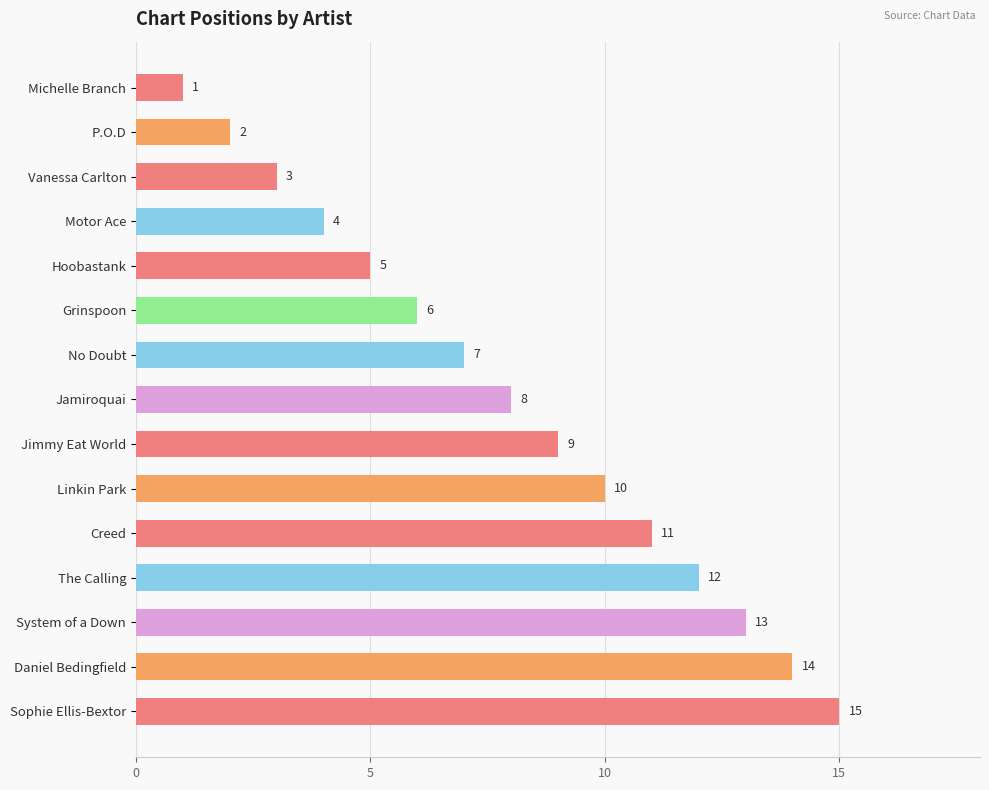

List the labels in order of value, smallest first.

Michelle Branch, P.O.D, Vanessa Carlton, Motor Ace, Hoobastank, Grinspoon, No Doubt, Jamiroquai, Jimmy Eat World, Linkin Park, Creed, The Calling, System of a Down, Daniel Bedingfield, Sophie Ellis-Bextor